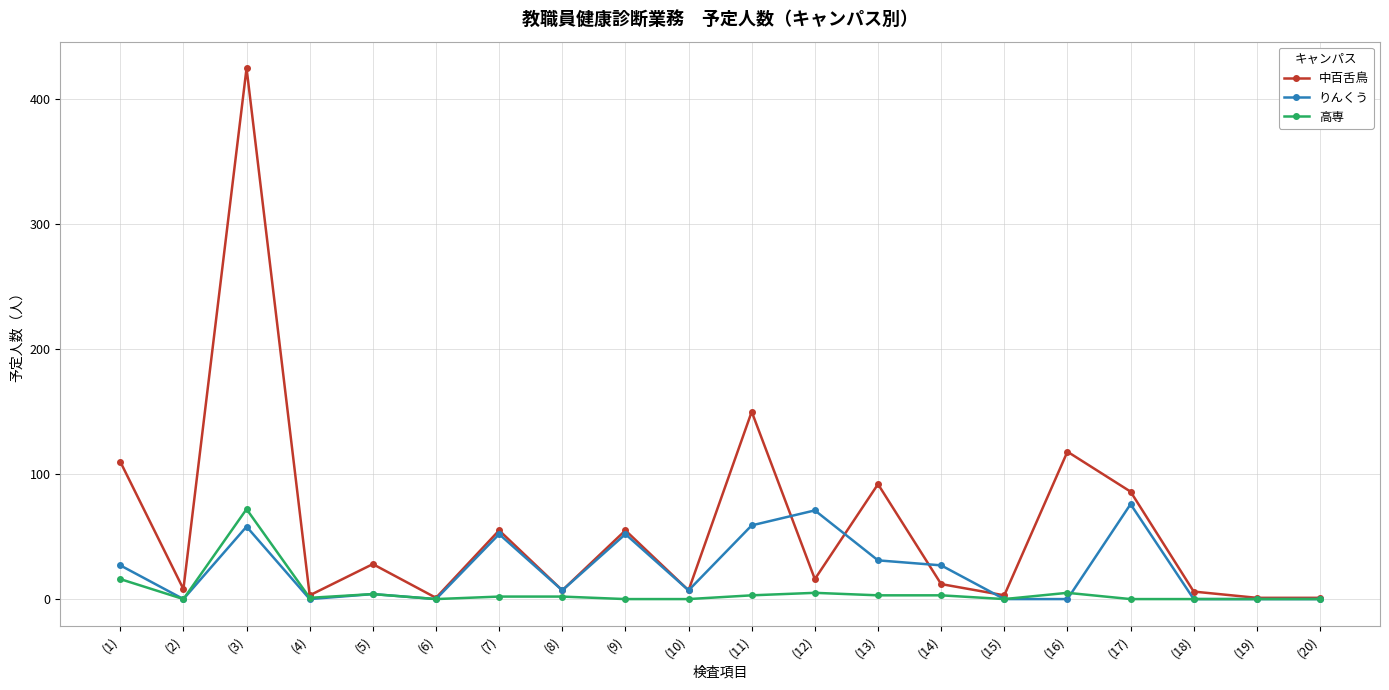

Where is the first local minimum for りんくう?

(2)